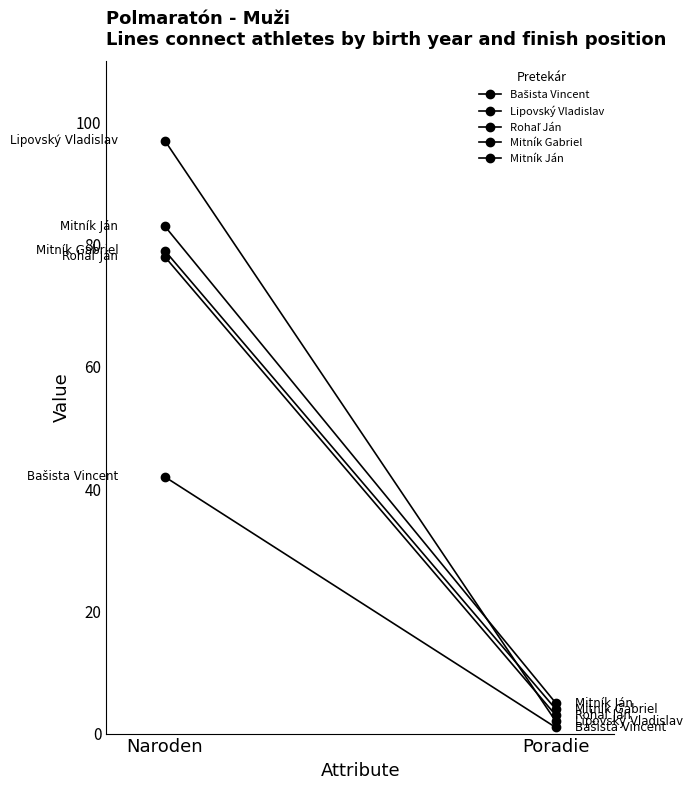

Is this an area chart (filled region under the line)?

No